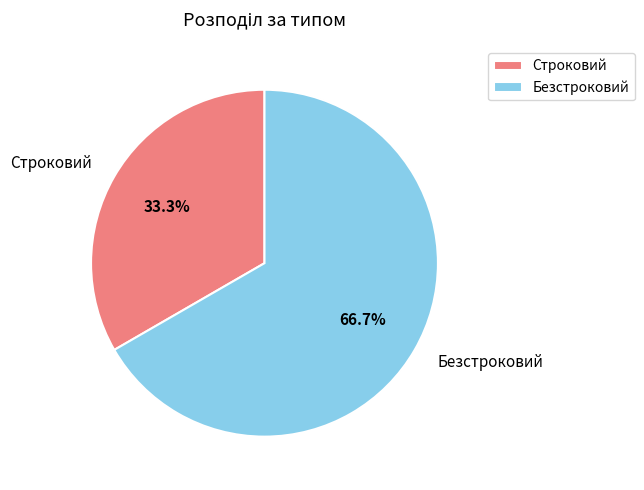

Does any single category account for the majority?

Yes